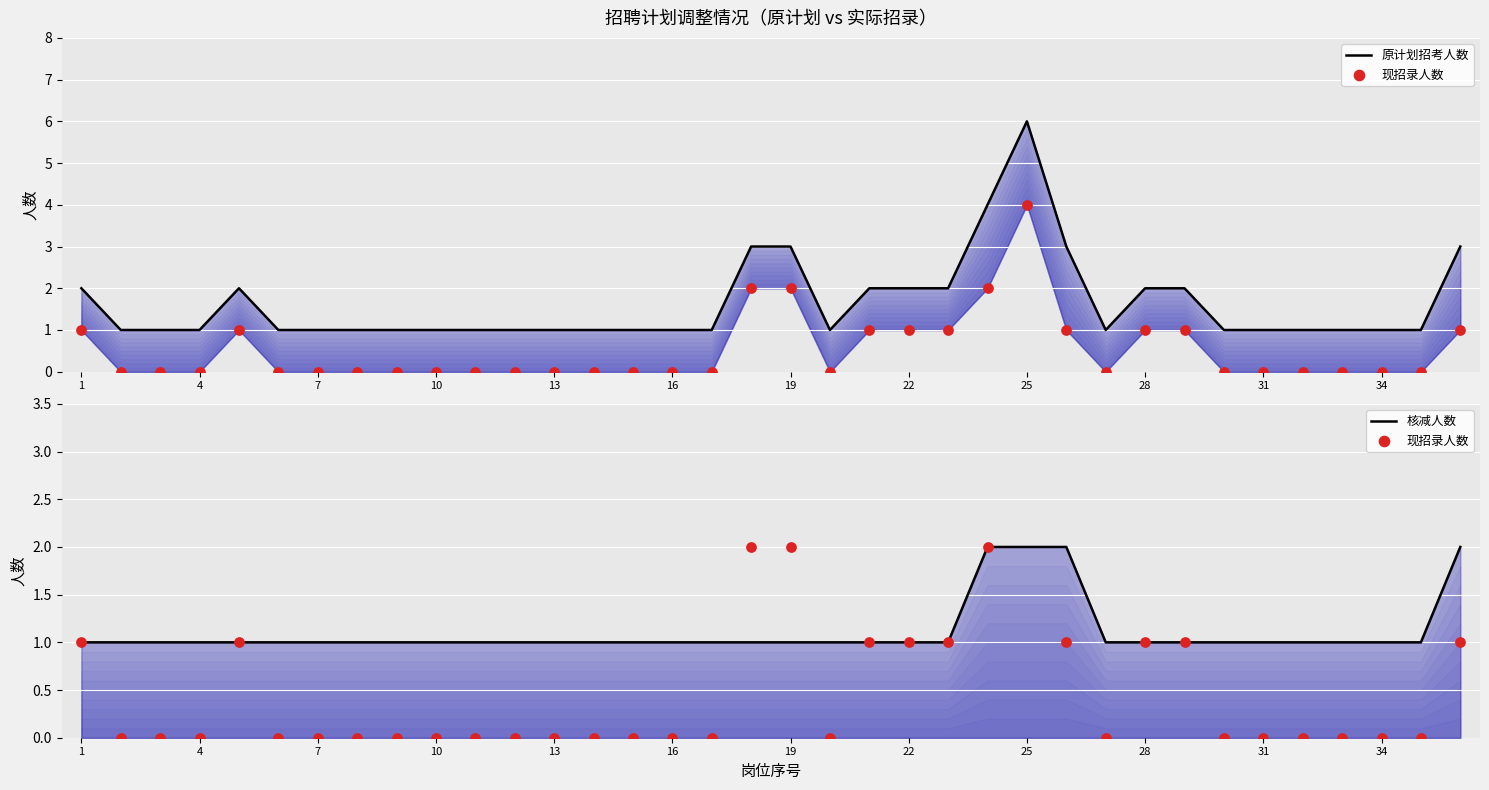

Which series reaches the minimum Y coordinate?

现招录人数